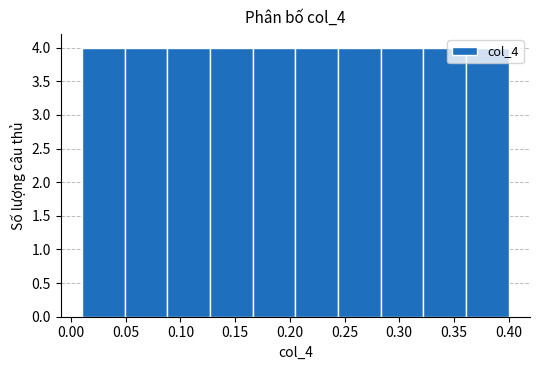

What is the height of the bar covering 0.010 to 0.049 on the x-axis? Neither the bar edges nor the heights are printed on the chart, so give them approximately, as read against the axes.

4